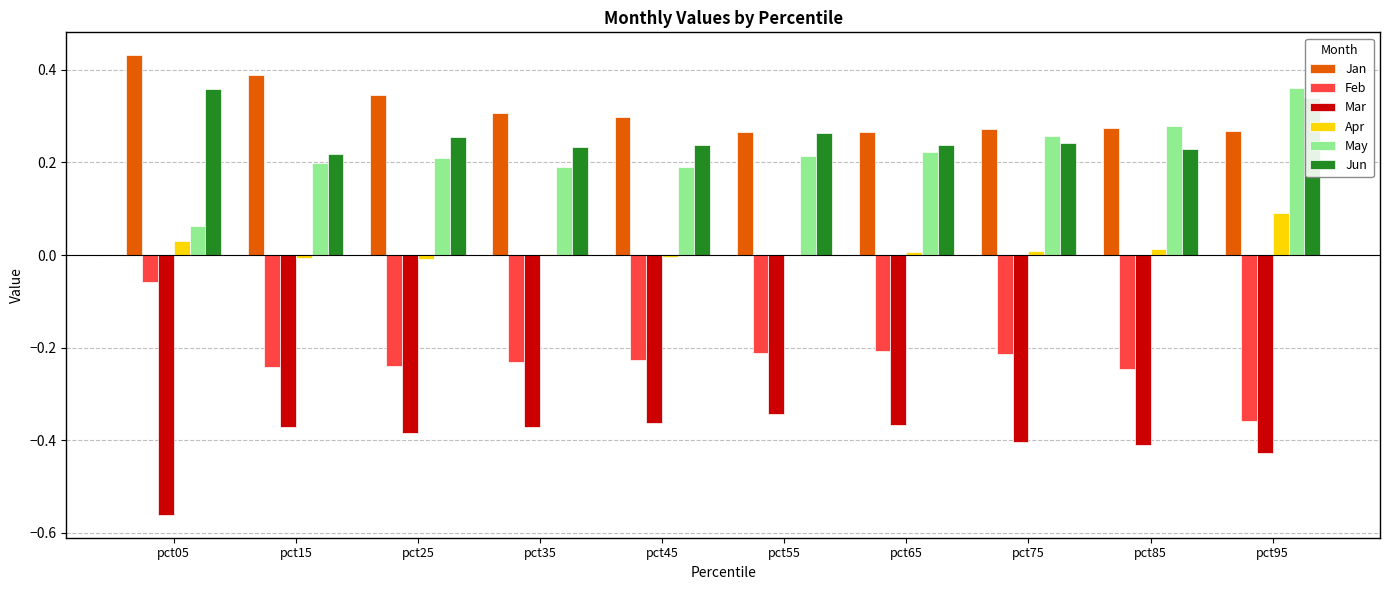

What is the sum of all Feb values?

-2.2